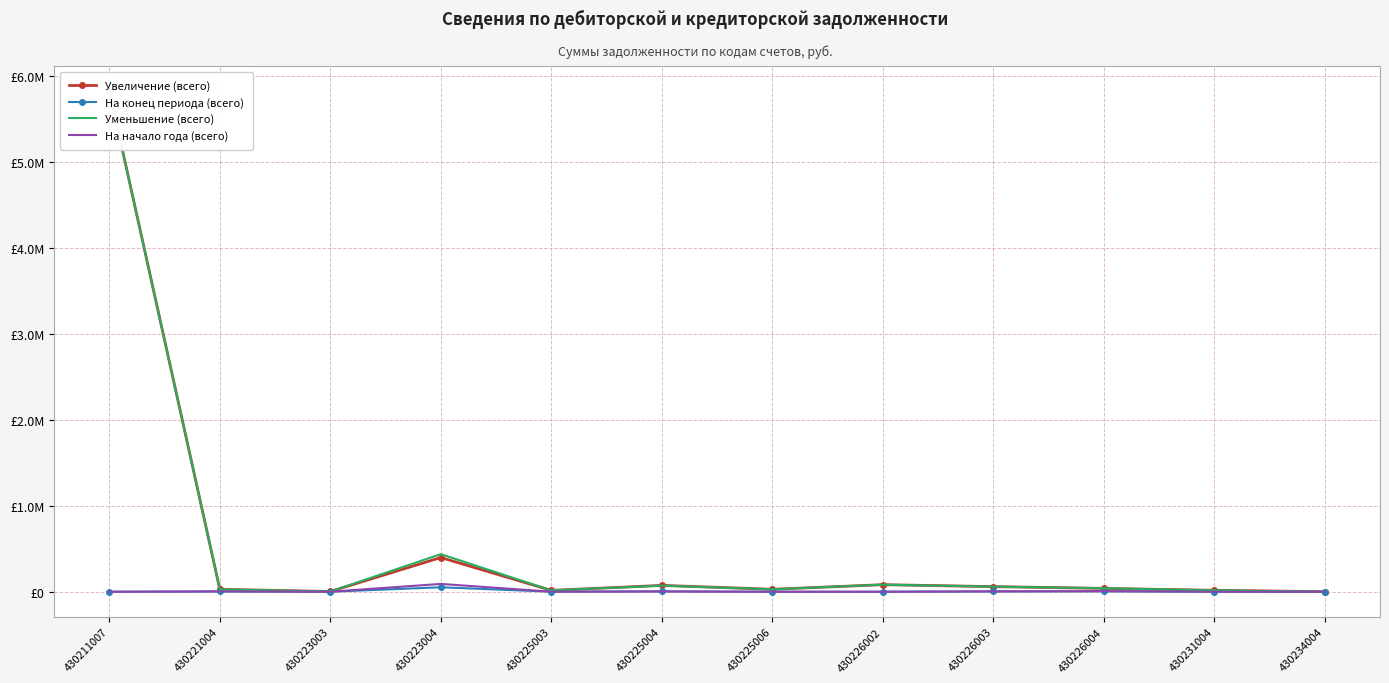

What is the difference between the Уменьшение (всего) values at 430231004 and 430225006?

12187.8